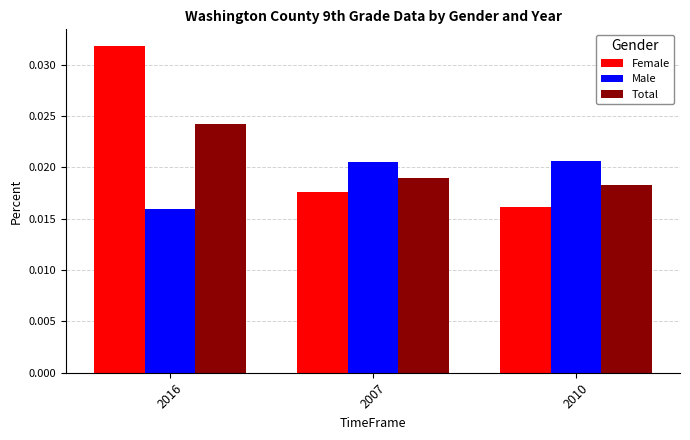

Which category has the highest value across all series?

2016